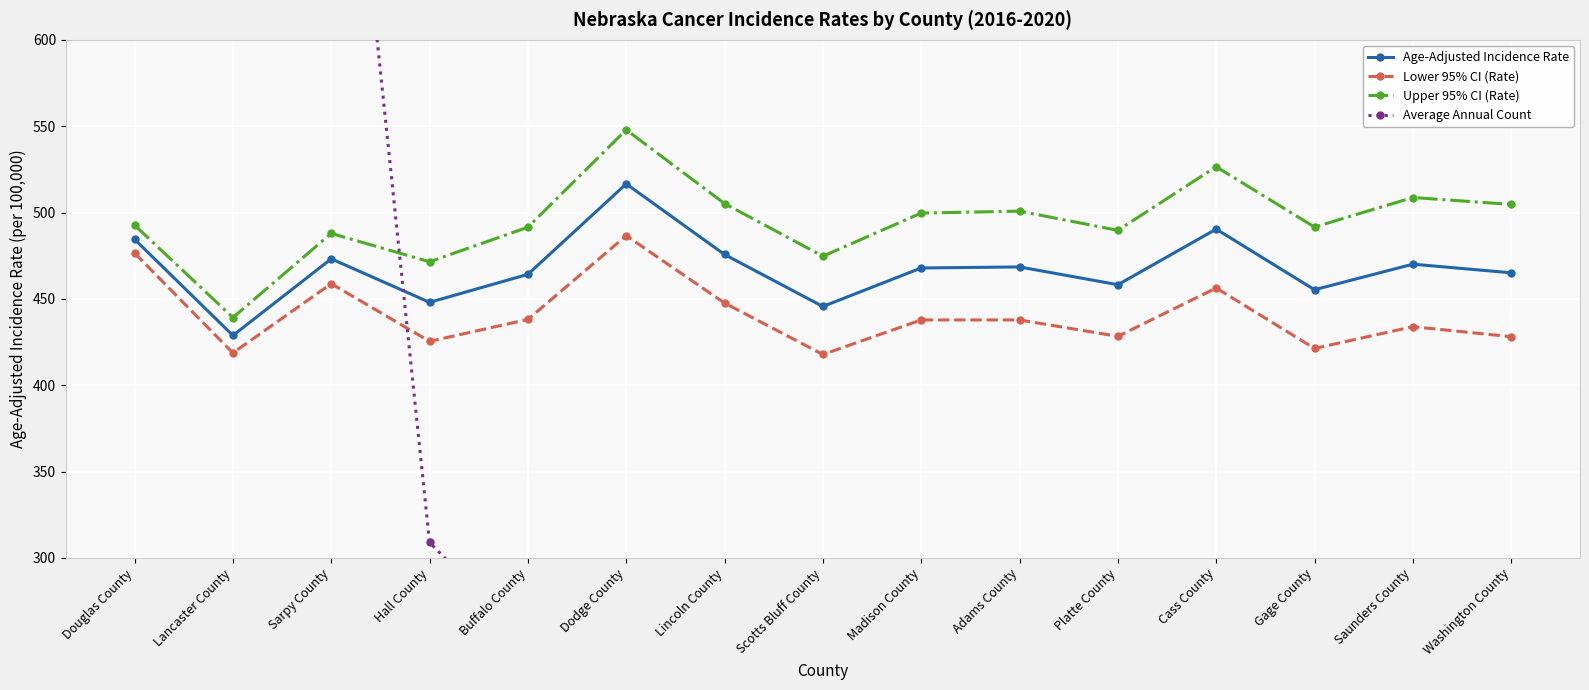

What is the difference between the highest and lowest values at Madison County?

304.7